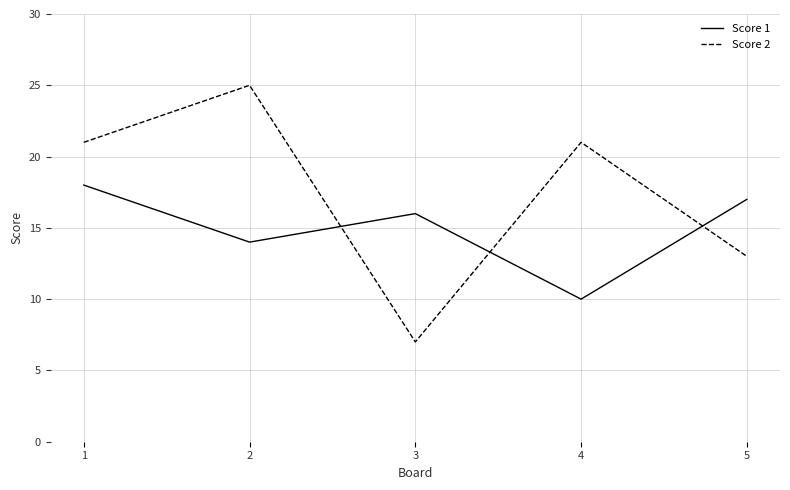

Reading right to left, list all the values displayed in this chart.

Score 1: 5=17	4=10	3=16	2=14	1=18
Score 2: 5=13	4=21	3=7	2=25	1=21